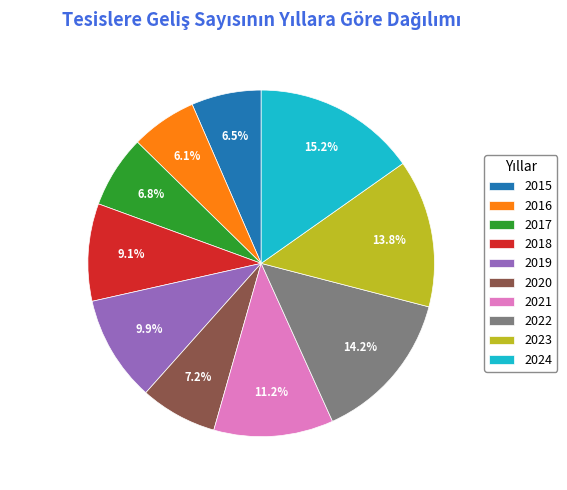

Count the number of slices in the pie.

10